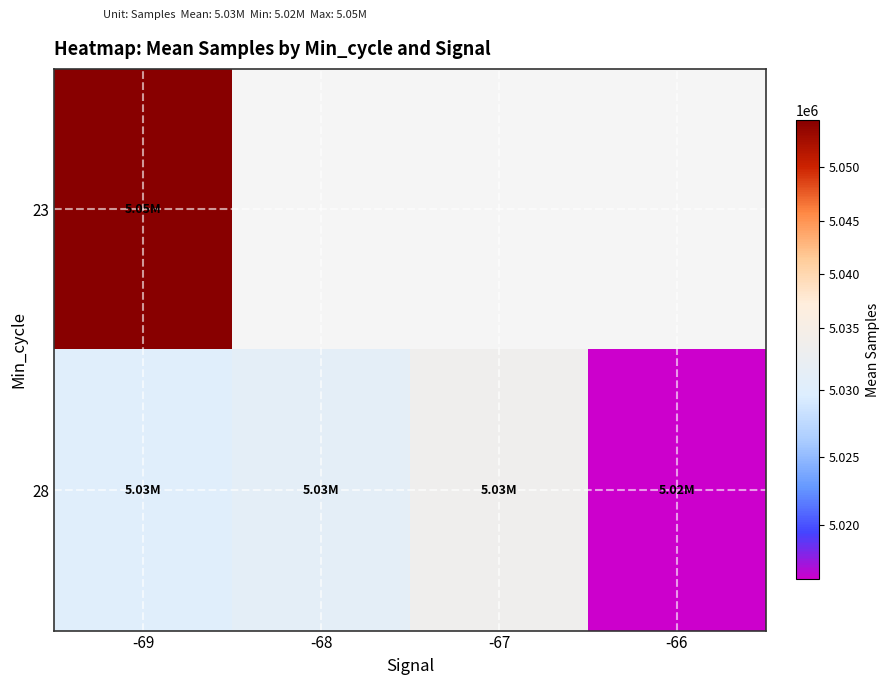

How many data points in 28 are above 5030996?

2